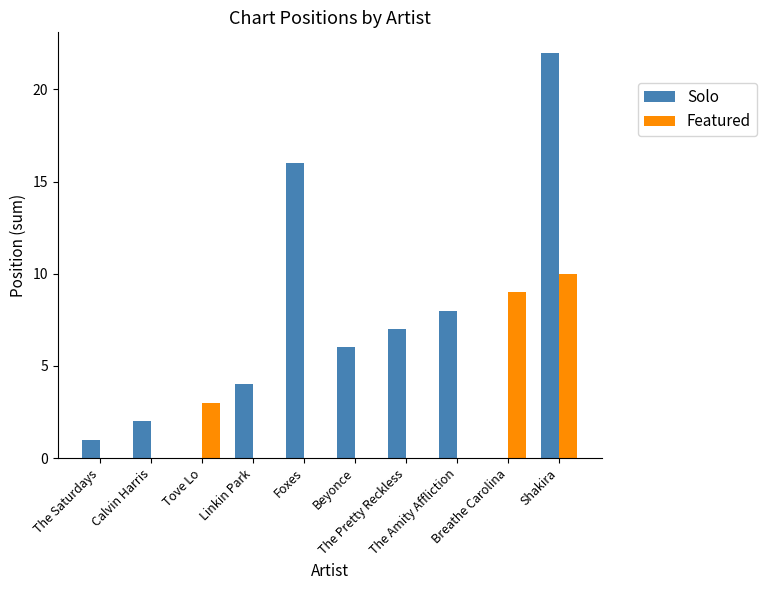

At which label is Solo closest to 11?

The Amity Affliction